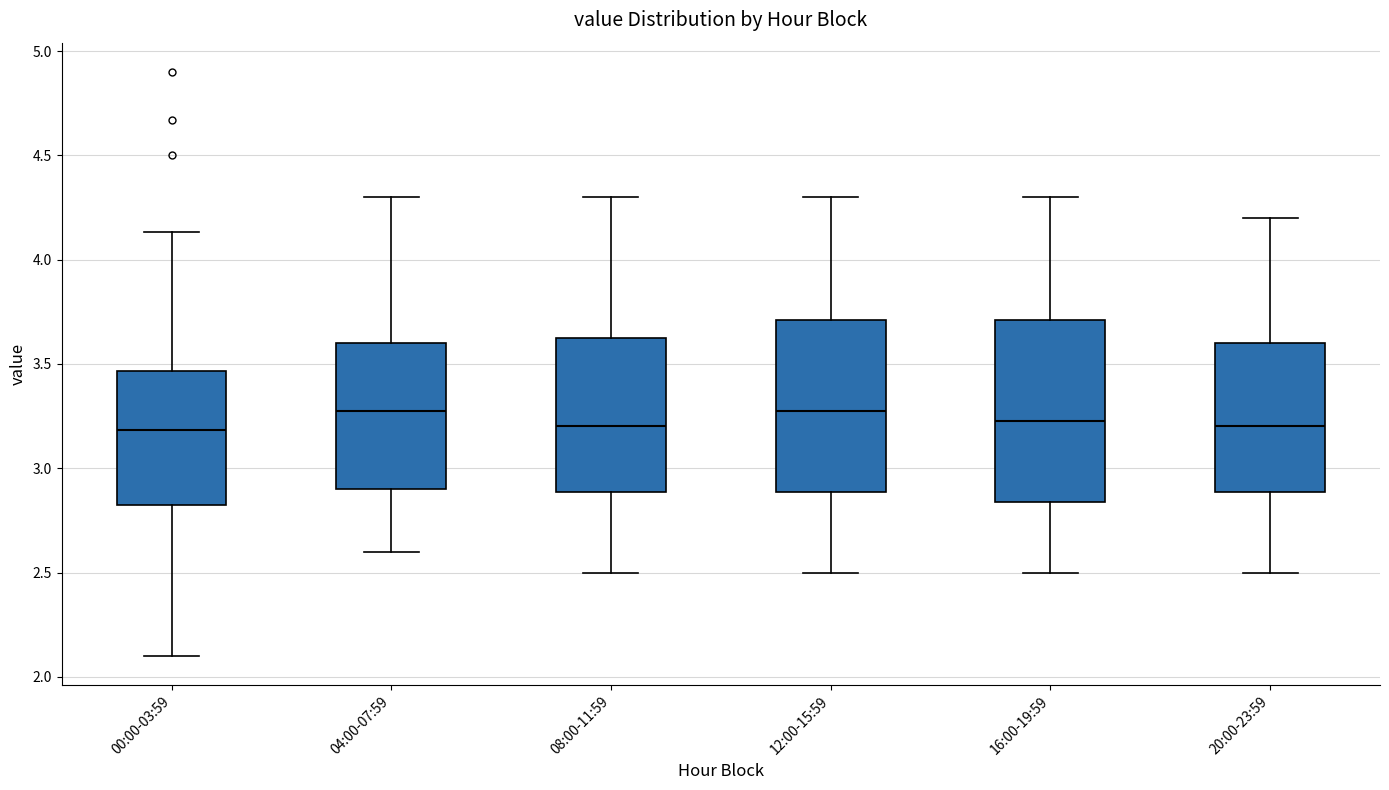

Comparing the boxes themselves (not the whiskers), which one is the tallest?

16:00-19:59